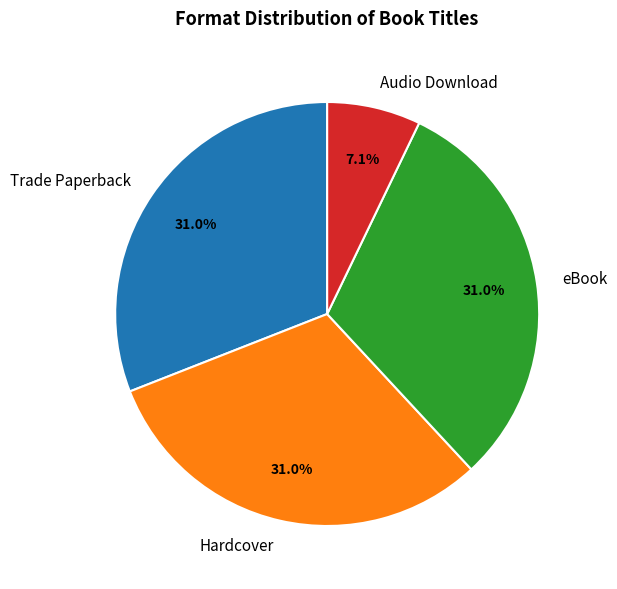

How many slices are in this pie chart?

4